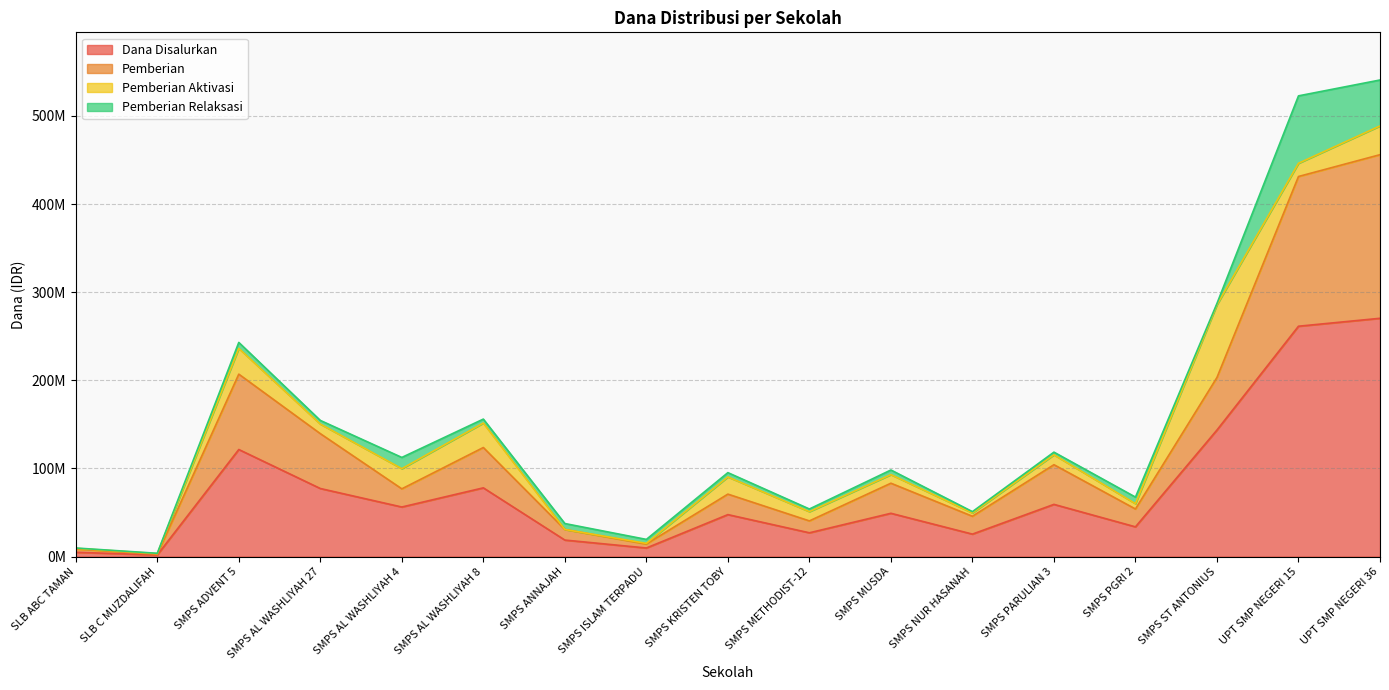

True or false: Pemberian and Dana Disalurkan intersect in this chart.

False